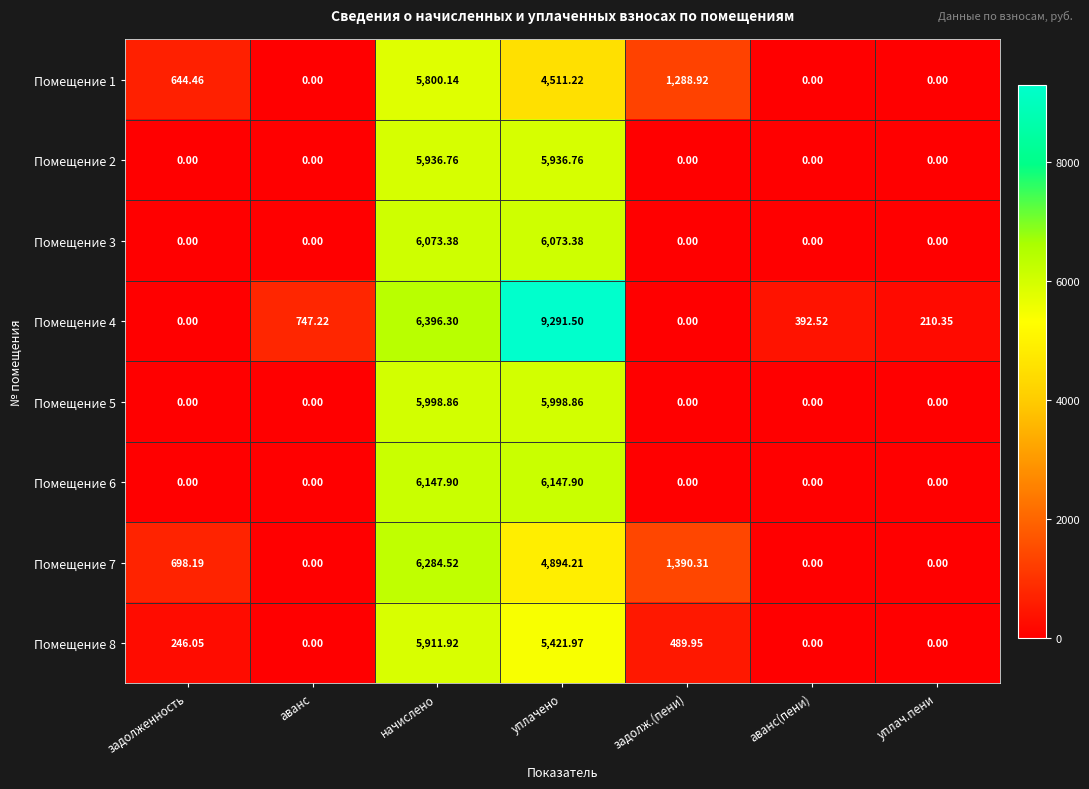

How many categories are shown in the chart?

7